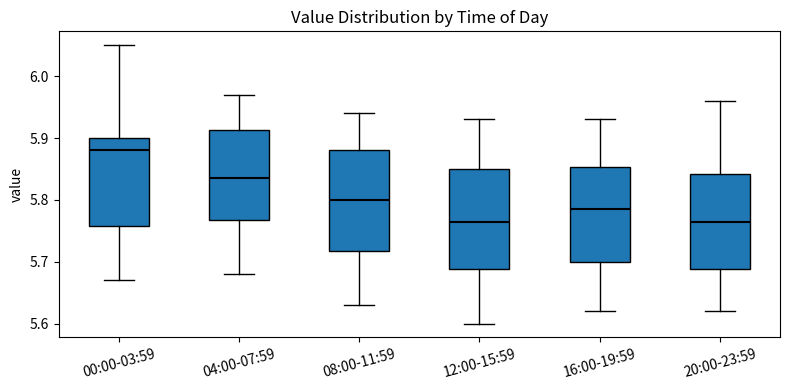

Reading left to right, transcribe this box plot: for each box, give where its median line is, the range the box spans, and where its two whiskers end, as read against the y-axis. The values are not printed on the chart, so give them approximately, as read against the axis.

00:00-03:59: median 5.88, box 5.76 to 5.90, whiskers 5.67 to 6.05
04:00-07:59: median 5.84, box 5.77 to 5.91, whiskers 5.68 to 5.97
08:00-11:59: median 5.80, box 5.72 to 5.88, whiskers 5.63 to 5.94
12:00-15:59: median 5.77, box 5.69 to 5.85, whiskers 5.60 to 5.93
16:00-19:59: median 5.79, box 5.70 to 5.85, whiskers 5.62 to 5.93
20:00-23:59: median 5.77, box 5.69 to 5.84, whiskers 5.62 to 5.96